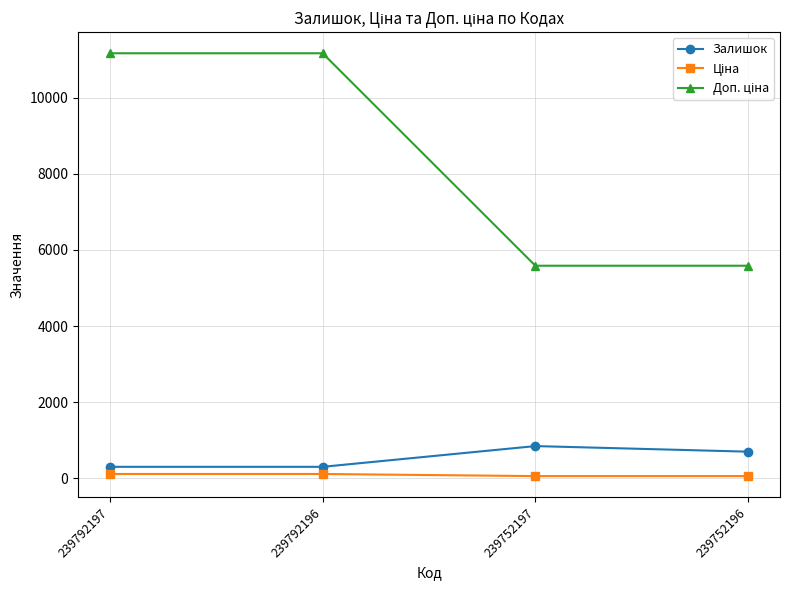

What is the maximum value shown in the chart?

11169.0